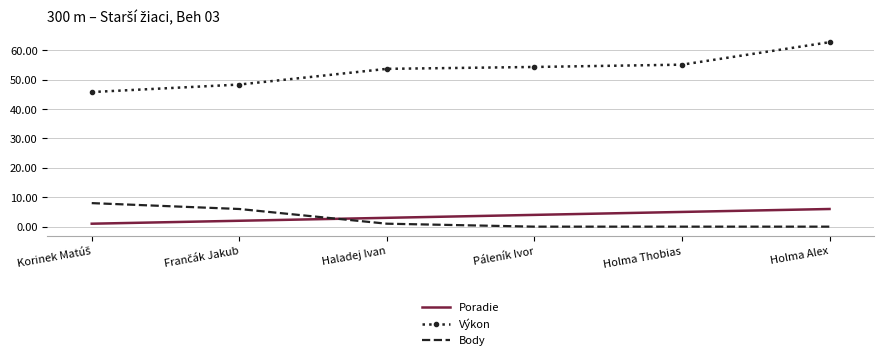

Which series has the largest total across all categories?

Výkon